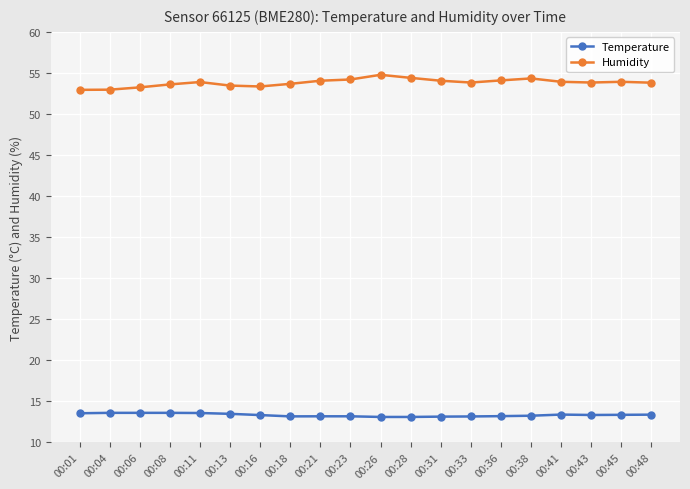

What is the maximum value for Humidity?

54.8